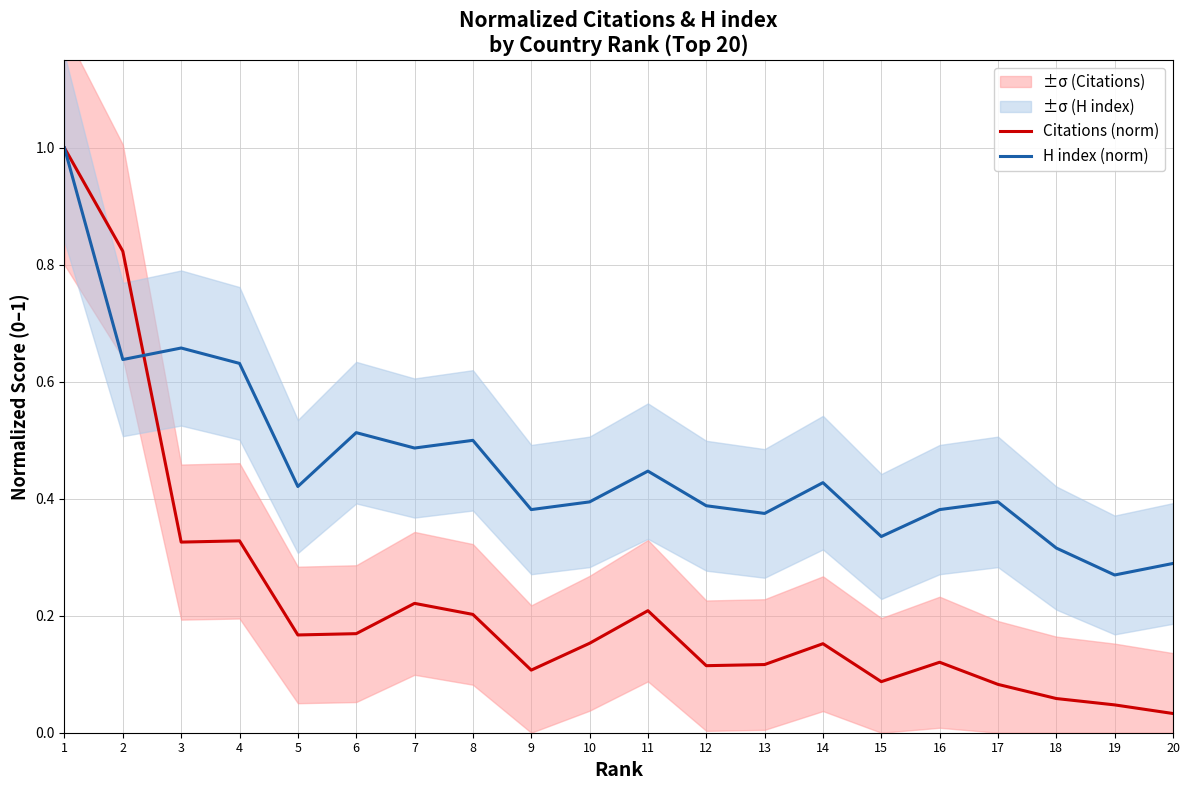

What are all the series names shown in the legend?

Citations (norm), H index (norm)